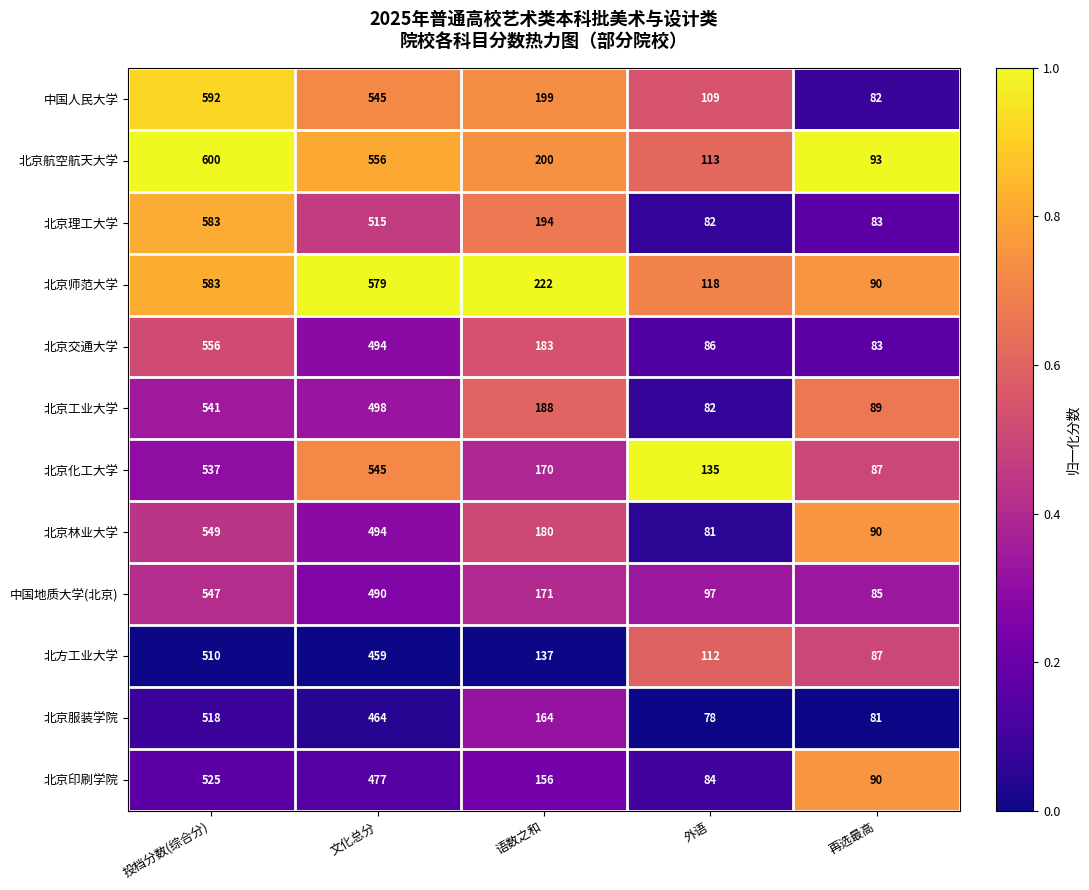

What value does the 北方工业大学 series have at 投档分数(综合分), to the nearest 5?

510